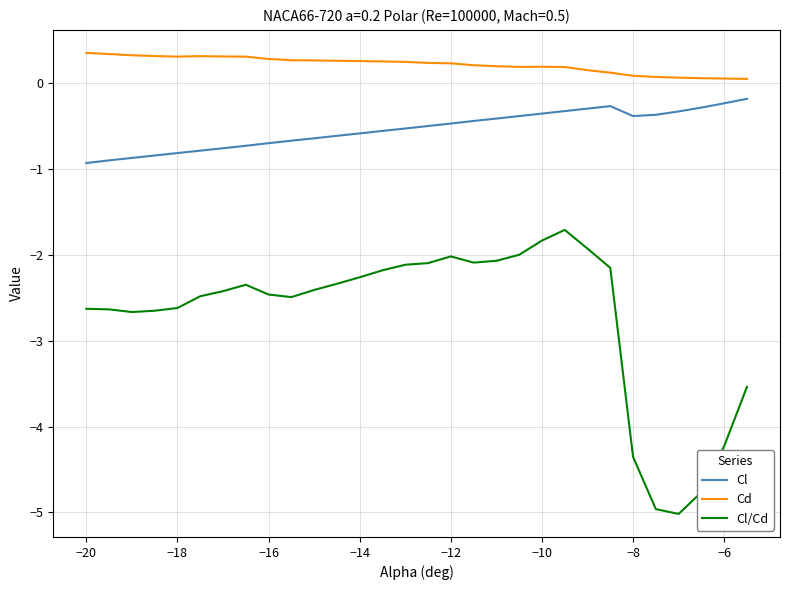

What is the maximum value shown in the chart?

0.4